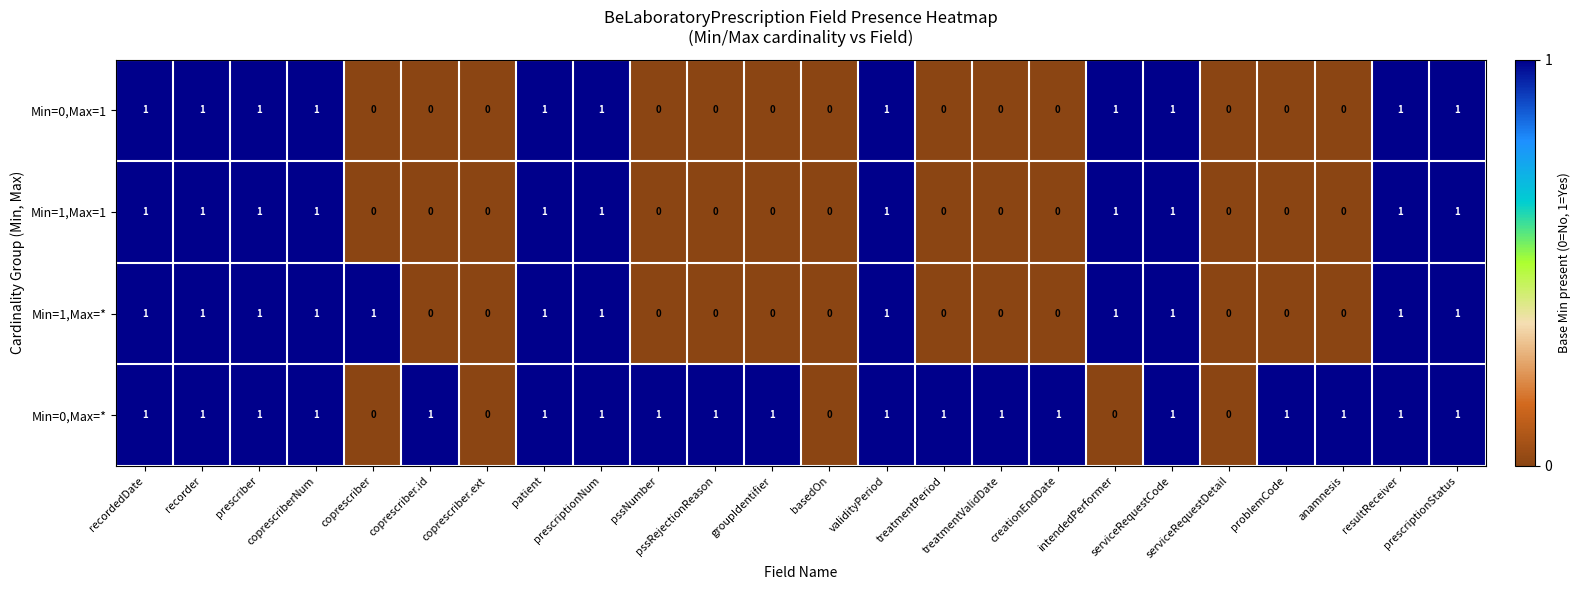

Which series has the largest total across all categories?

Min=0,Max=*